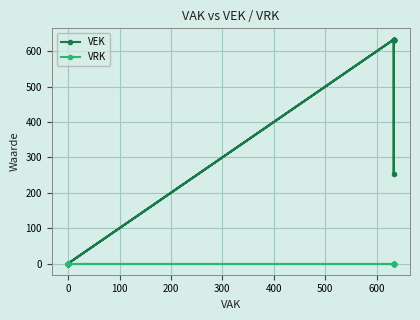

Which series has the largest range (max minus min)?

VEK